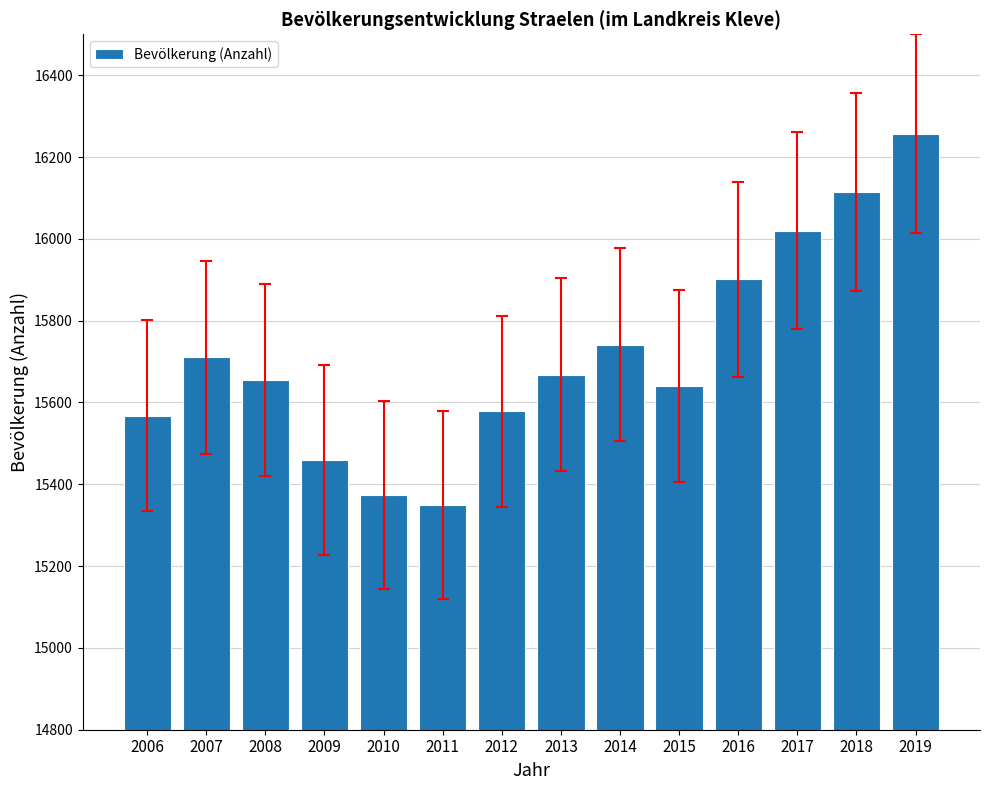

Between 2017 and 2009, which is larger?

2017